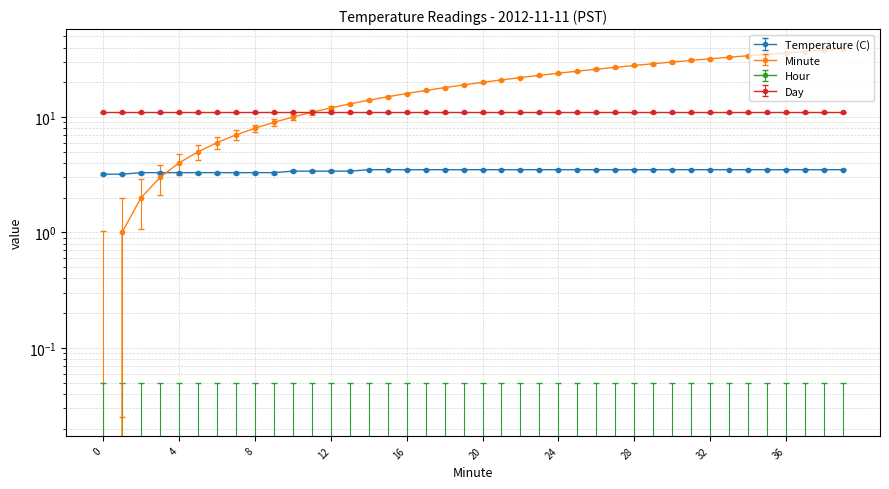

Reading left to right, extract all data points from this chart.

Temperature (C): 0=3.2	1=3.2	2=3.3	3=3.3	4=3.3	5=3.3	6=3.3	7=3.3	8=3.3	9=3.3	10=3.4	11=3.4	12=3.4	13=3.4	14=3.5	15=3.5	16=3.5	17=3.5	18=3.5	19=3.5	20=3.5	21=3.5	22=3.5	23=3.5	24=3.5	25=3.5	26=3.5	27=3.5	28=3.5	29=3.5	30=3.5	31=3.5	32=3.5	33=3.5	34=3.5	35=3.5	36=3.5	37=3.5	38=3.5	39=3.5
Minute: 0=0.0	1=1.0	2=2.0	3=3.0	4=4.0	5=5.0	6=6.0	7=7.0	8=8.0	9=9.0	10=10.0	11=11.0	12=12.0	13=13.0	14=14.0	15=15.0	16=16.0	17=17.0	18=18.0	19=19.0	20=20.0	21=21.0	22=22.0	23=23.0	24=24.0	25=25.0	26=26.0	27=27.0	28=28.0	29=29.0	30=30.0	31=31.0	32=32.0	33=33.0	34=34.0	35=35.0	36=36.0	37=37.0	38=38.0	39=39.0